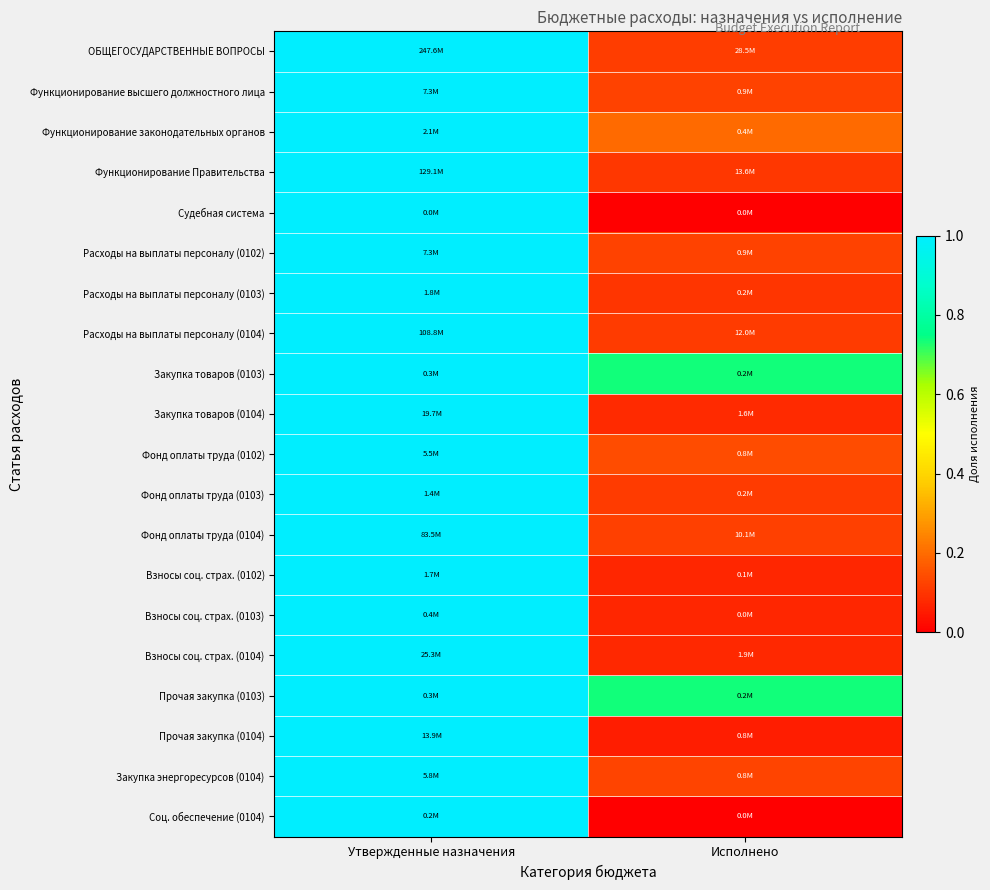

What is the total value across all series at Исполнено?

3.2